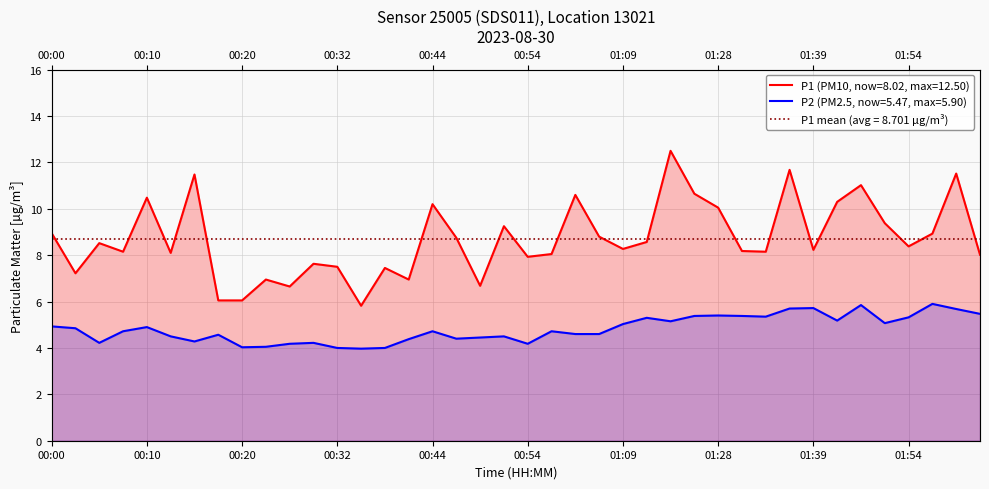

Reading left to right, list all the values displayed in this chart.

P1: 00:00=8.9	00:02=7.2	00:05=8.5	00:07=8.2	00:10=10.5	00:12=8.1	00:15=11.5	00:17=6.0	00:20=6.0	00:22=7.0	00:24=6.7	00:27=7.6	00:32=7.5	00:37=5.8	00:39=7.5	00:42=7.0	00:44=10.2	00:47=8.8	00:49=6.7	00:52=9.2	00:54=7.9	00:57=8.1	00:59=10.6	01:02=8.8	01:09=8.3	01:15=8.6	01:20=12.5	01:26=10.7	01:28=10.1	01:31=8.2	01:34=8.2	01:36=11.7	01:39=8.2	01:41=10.3	01:43=11.0	01:46=9.4	01:54=8.4	02:02=8.9	02:04=11.5	02:07=8.0
P2: 00:00=4.9	00:02=4.8	00:05=4.2	00:07=4.7	00:10=4.9	00:12=4.5	00:15=4.3	00:17=4.6	00:20=4.0	00:22=4.0	00:24=4.2	00:27=4.2	00:32=4.0	00:37=4.0	00:39=4.0	00:42=4.4	00:44=4.7	00:47=4.4	00:49=4.5	00:52=4.5	00:54=4.2	00:57=4.7	00:59=4.6	01:02=4.6	01:09=5.0	01:15=5.3	01:20=5.2	01:26=5.4	01:28=5.4	01:31=5.4	01:34=5.3	01:36=5.7	01:39=5.7	01:41=5.2	01:43=5.8	01:46=5.1	01:54=5.3	02:02=5.9	02:04=5.7	02:07=5.5